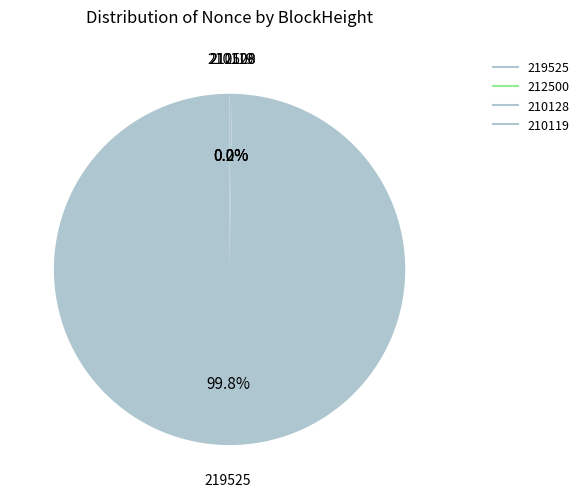

Rank the categories by value from highest to lowest.

219525, 210119, 212500, 210128